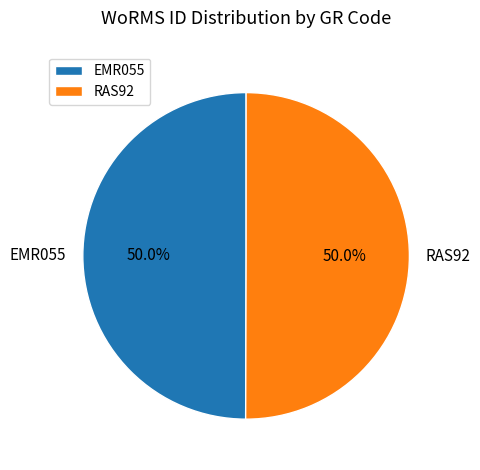

To the nearest percent, what is the average slice percentage?

50%